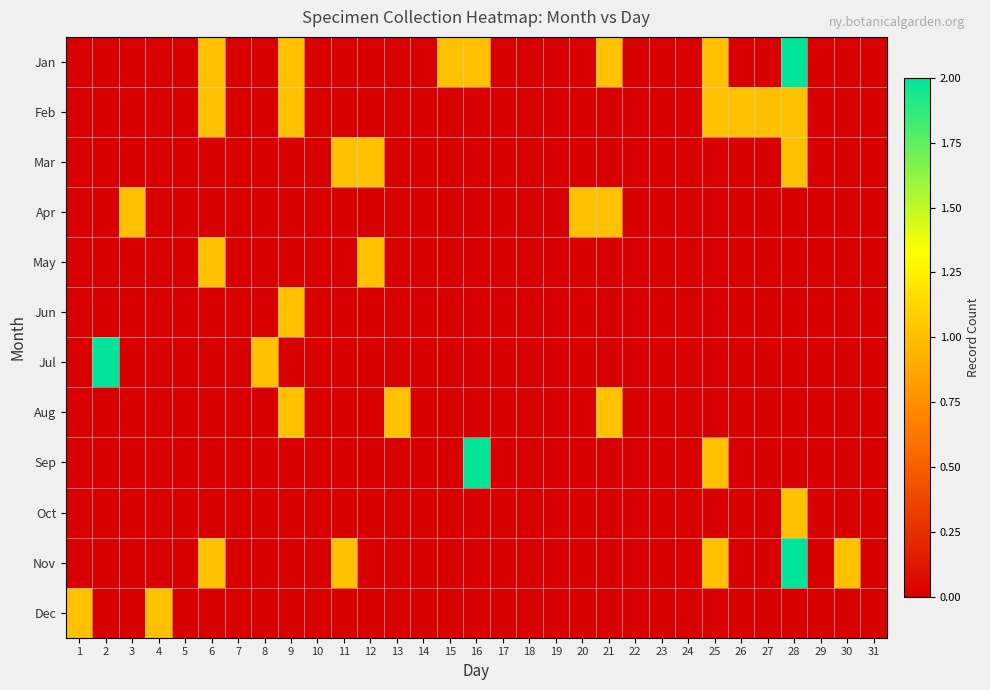

Reading left to right, what are all the values shown in this chart?

Jan: 1=0	2=0	3=0	4=0	5=0	6=1	7=0	8=0	9=1	10=0	11=0	12=0	13=0	14=0	15=1	16=1	17=0	18=0	19=0	20=0	21=1	22=0	23=0	24=0	25=1	26=0	27=0	28=2	29=0	30=0	31=0
Feb: 1=0	2=0	3=0	4=0	5=0	6=1	7=0	8=0	9=1	10=0	11=0	12=0	13=0	14=0	15=0	16=0	17=0	18=0	19=0	20=0	21=0	22=0	23=0	24=0	25=1	26=1	27=1	28=1	29=0	30=0	31=0
Mar: 1=0	2=0	3=0	4=0	5=0	6=0	7=0	8=0	9=0	10=0	11=1	12=1	13=0	14=0	15=0	16=0	17=0	18=0	19=0	20=0	21=0	22=0	23=0	24=0	25=0	26=0	27=0	28=1	29=0	30=0	31=0
Apr: 1=0	2=0	3=1	4=0	5=0	6=0	7=0	8=0	9=0	10=0	11=0	12=0	13=0	14=0	15=0	16=0	17=0	18=0	19=0	20=1	21=1	22=0	23=0	24=0	25=0	26=0	27=0	28=0	29=0	30=0	31=0
May: 1=0	2=0	3=0	4=0	5=0	6=1	7=0	8=0	9=0	10=0	11=0	12=1	13=0	14=0	15=0	16=0	17=0	18=0	19=0	20=0	21=0	22=0	23=0	24=0	25=0	26=0	27=0	28=0	29=0	30=0	31=0
Jun: 1=0	2=0	3=0	4=0	5=0	6=0	7=0	8=0	9=1	10=0	11=0	12=0	13=0	14=0	15=0	16=0	17=0	18=0	19=0	20=0	21=0	22=0	23=0	24=0	25=0	26=0	27=0	28=0	29=0	30=0	31=0
Jul: 1=0	2=2	3=0	4=0	5=0	6=0	7=0	8=1	9=0	10=0	11=0	12=0	13=0	14=0	15=0	16=0	17=0	18=0	19=0	20=0	21=0	22=0	23=0	24=0	25=0	26=0	27=0	28=0	29=0	30=0	31=0
Aug: 1=0	2=0	3=0	4=0	5=0	6=0	7=0	8=0	9=1	10=0	11=0	12=0	13=1	14=0	15=0	16=0	17=0	18=0	19=0	20=0	21=1	22=0	23=0	24=0	25=0	26=0	27=0	28=0	29=0	30=0	31=0
Sep: 1=0	2=0	3=0	4=0	5=0	6=0	7=0	8=0	9=0	10=0	11=0	12=0	13=0	14=0	15=0	16=2	17=0	18=0	19=0	20=0	21=0	22=0	23=0	24=0	25=1	26=0	27=0	28=0	29=0	30=0	31=0
Oct: 1=0	2=0	3=0	4=0	5=0	6=0	7=0	8=0	9=0	10=0	11=0	12=0	13=0	14=0	15=0	16=0	17=0	18=0	19=0	20=0	21=0	22=0	23=0	24=0	25=0	26=0	27=0	28=1	29=0	30=0	31=0
Nov: 1=0	2=0	3=0	4=0	5=0	6=1	7=0	8=0	9=0	10=0	11=1	12=0	13=0	14=0	15=0	16=0	17=0	18=0	19=0	20=0	21=0	22=0	23=0	24=0	25=1	26=0	27=0	28=2	29=0	30=1	31=0
Dec: 1=1	2=0	3=0	4=1	5=0	6=0	7=0	8=0	9=0	10=0	11=0	12=0	13=0	14=0	15=0	16=0	17=0	18=0	19=0	20=0	21=0	22=0	23=0	24=0	25=0	26=0	27=0	28=0	29=0	30=0	31=0